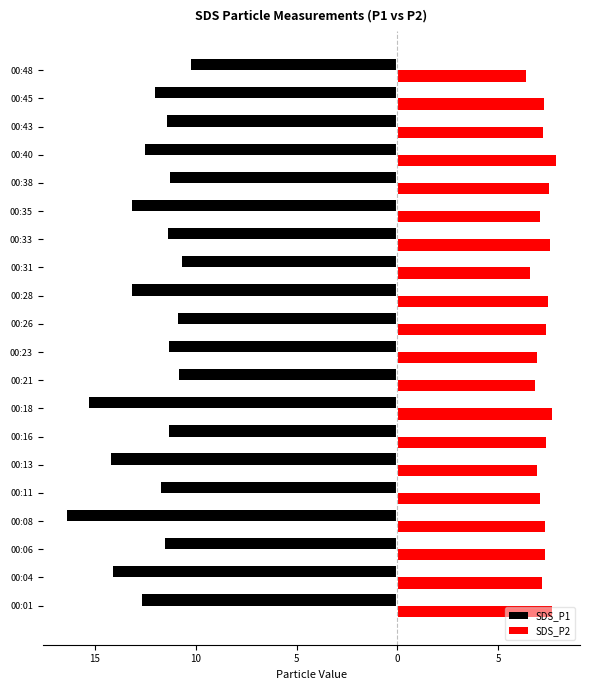

What are all the series names shown in the legend?

SDS_P1, SDS_P2